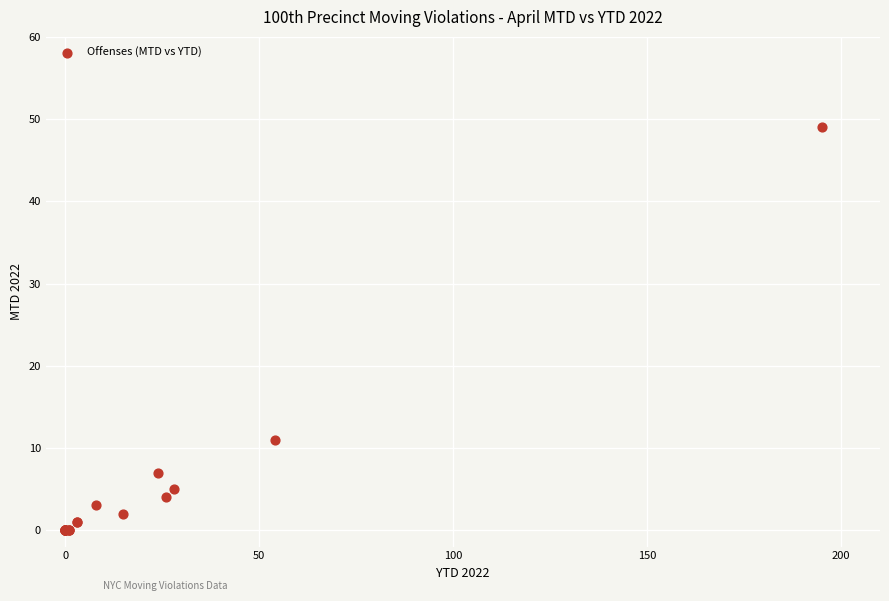

What Y value in the scatter plot is closest to 24?

11